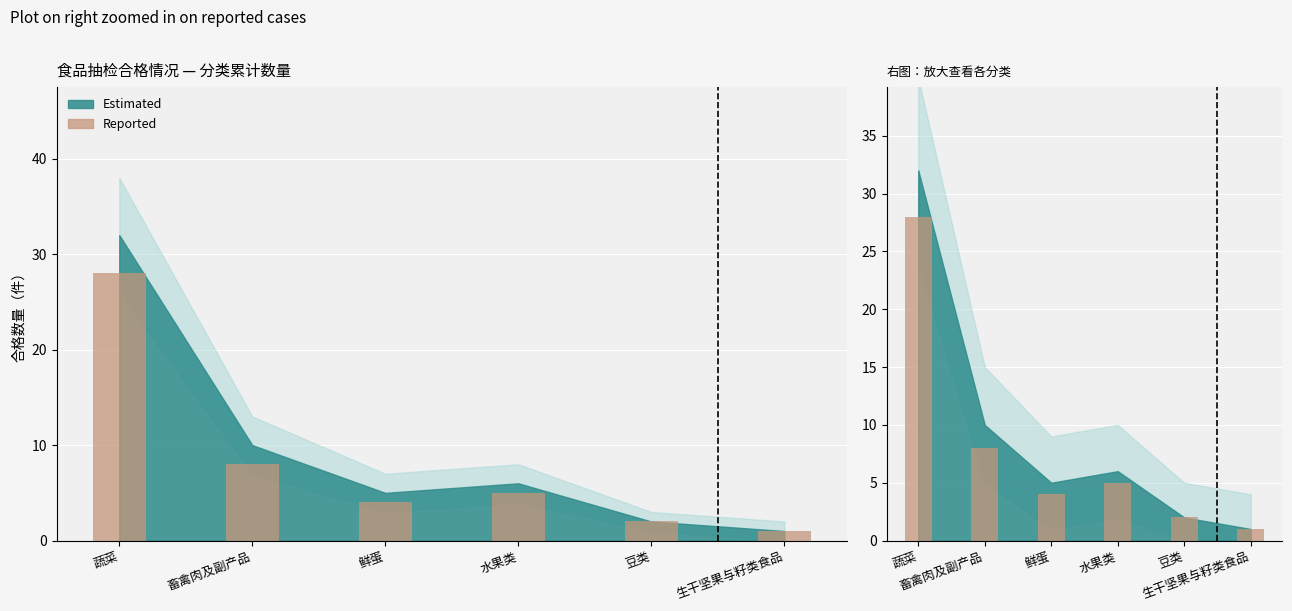

What is the difference between the maximum and minimum values?

27